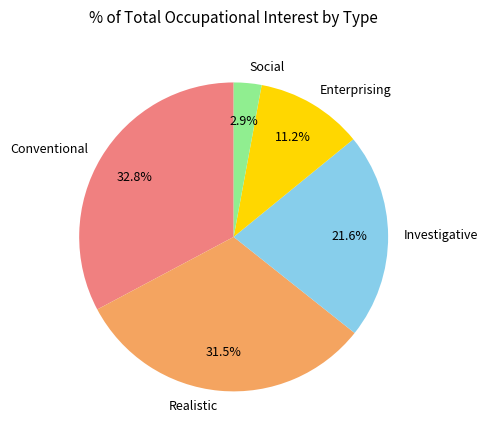

Combined, do Conventional and Enterprising account for over 50%?

No